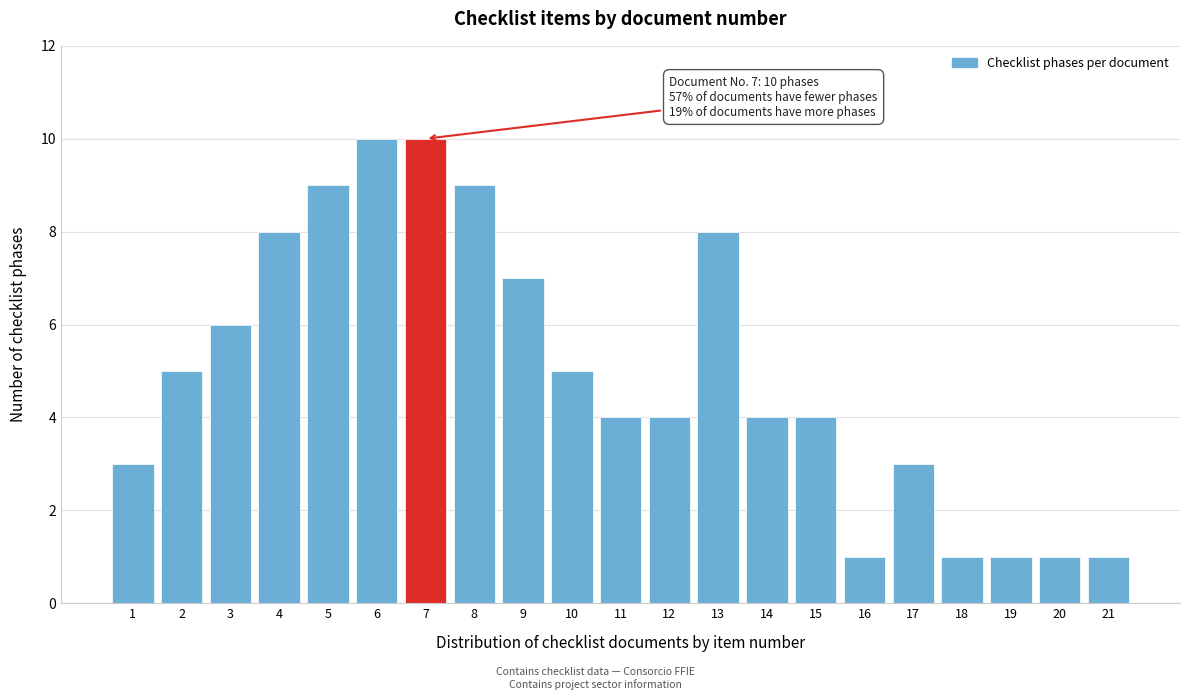

Reading left to right, what are all the values shown in this chart?

3	5	6	8	9	10	10	9	7	5	4	4	8	4	4	1	3	1	1	1	1